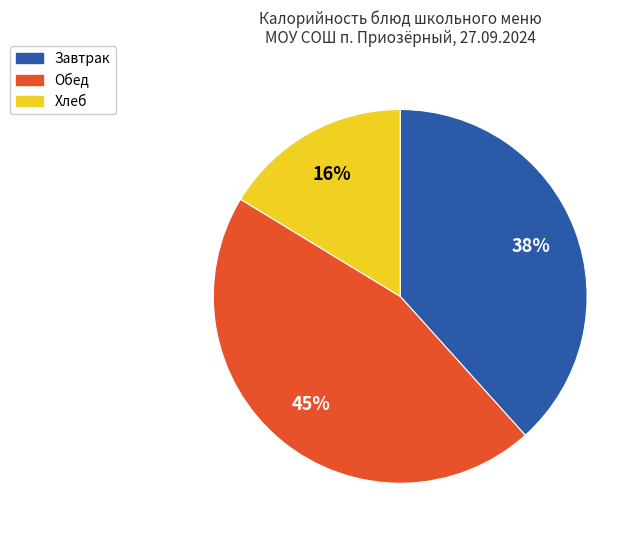

To the nearest percent, what is the average slice percentage?

33%